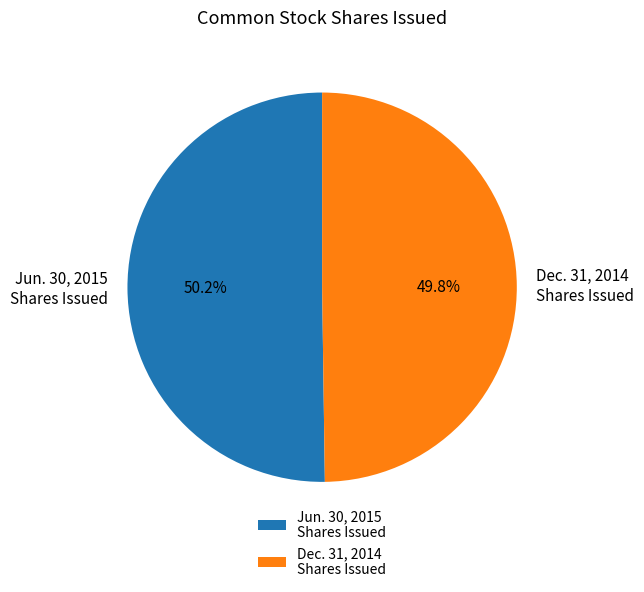

Is the sum of Jun. 30, 2015 Shares Issued and Dec. 31, 2014 Shares Issued greater than half?

Yes